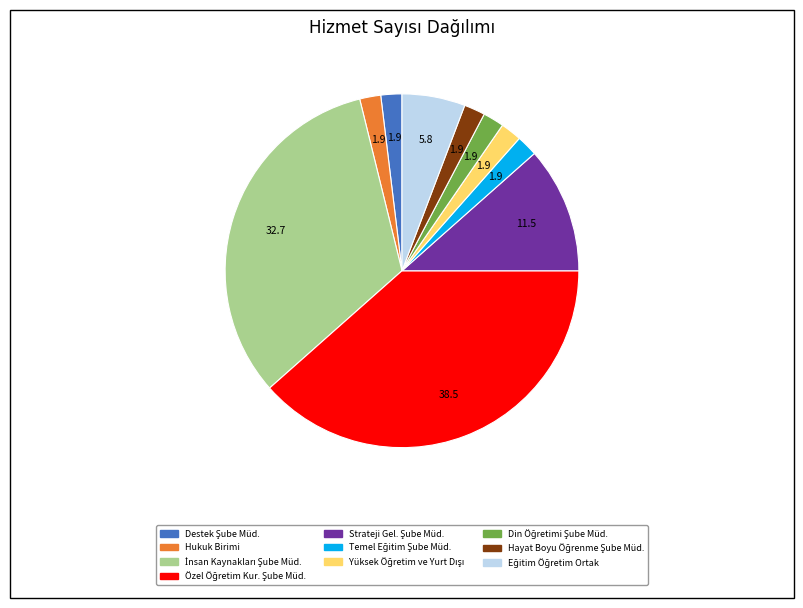

True or false: Hukuk Birimi accounts for 10% of the total.

False